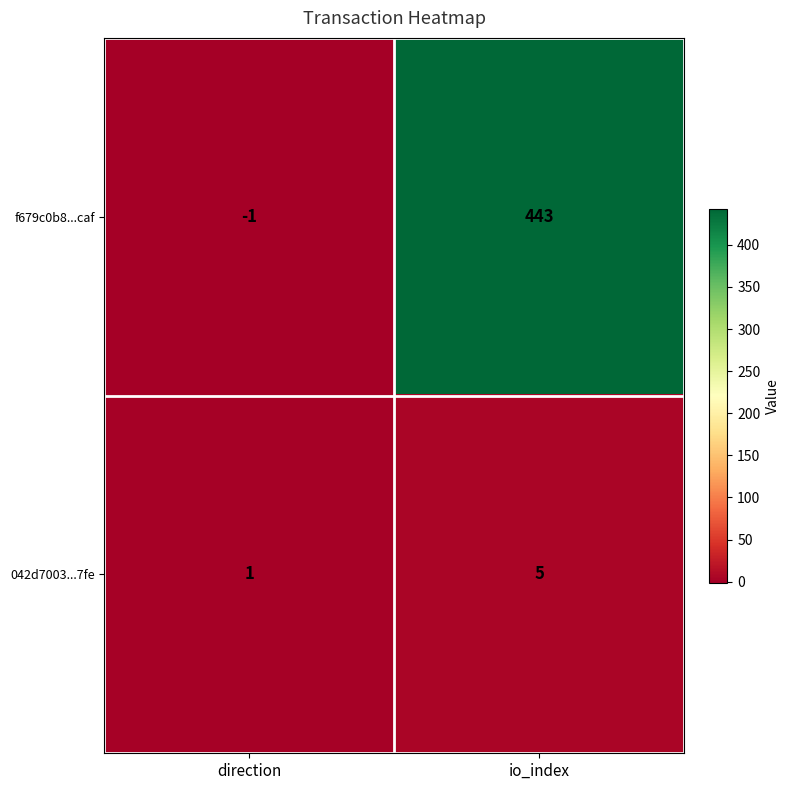

What is the sum of the 042d7003...7fe values at io_index and direction?

6